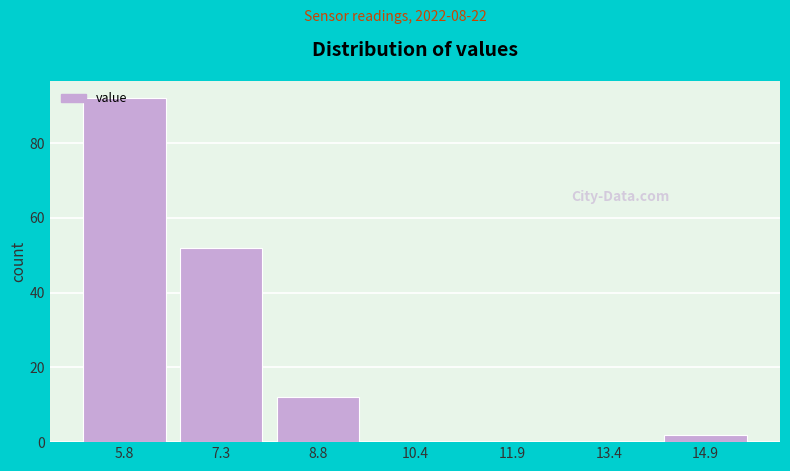

What is the sum of all values?

158